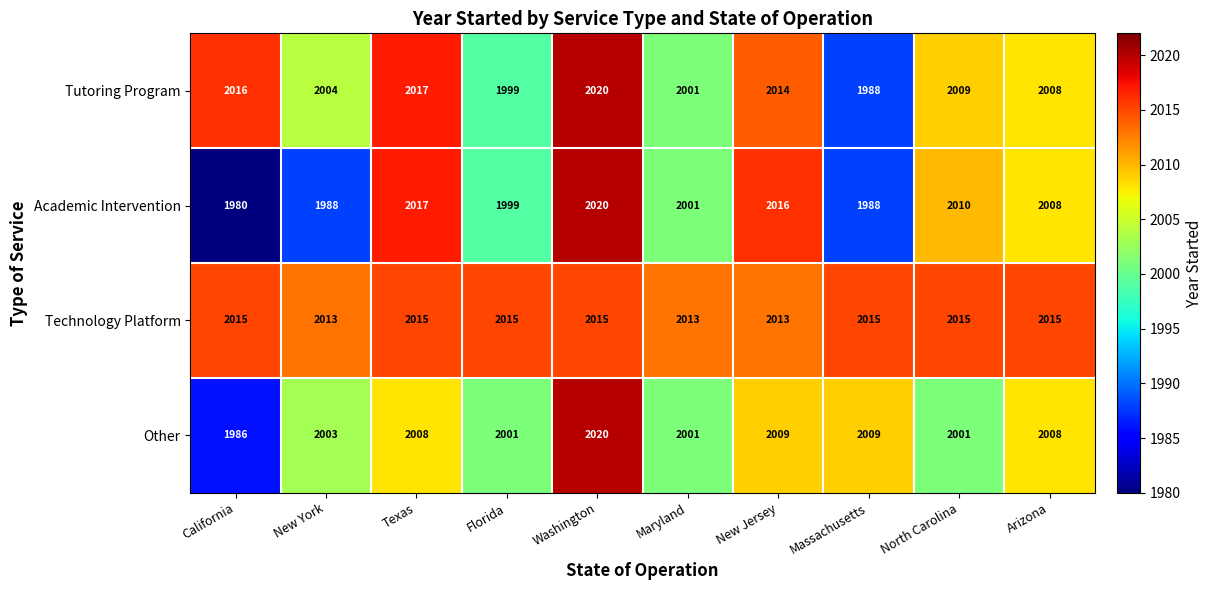

Which series has the largest total across all categories?

Technology Platform